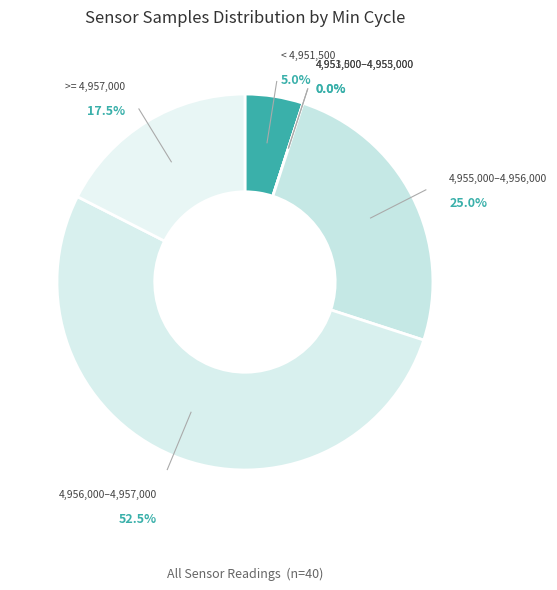

Is 29 the majority of the pie?

No